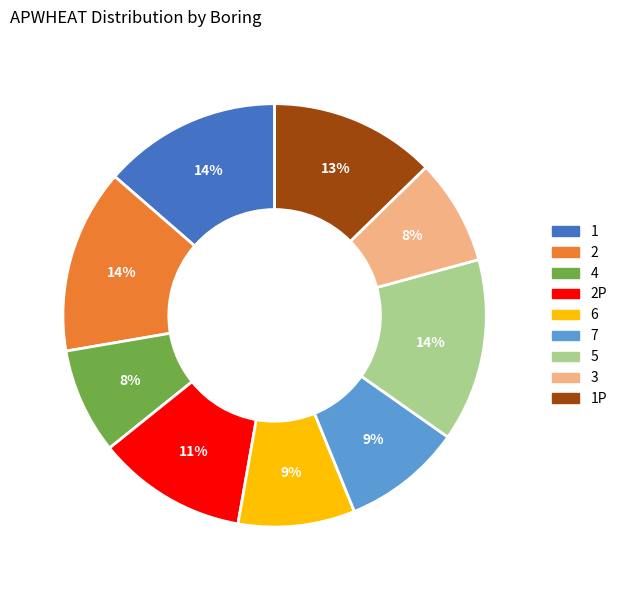

To the nearest percent, what is the difference between the largest and smallest slice percentages?

6%